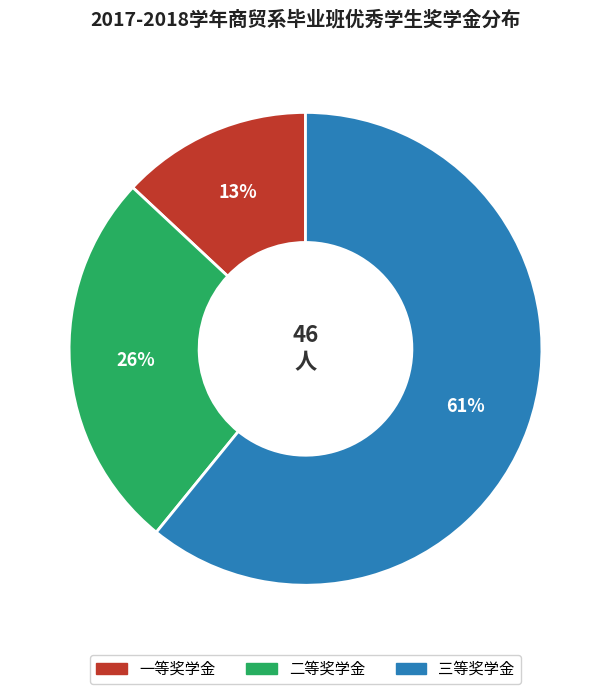

Does any single category account for the majority?

Yes